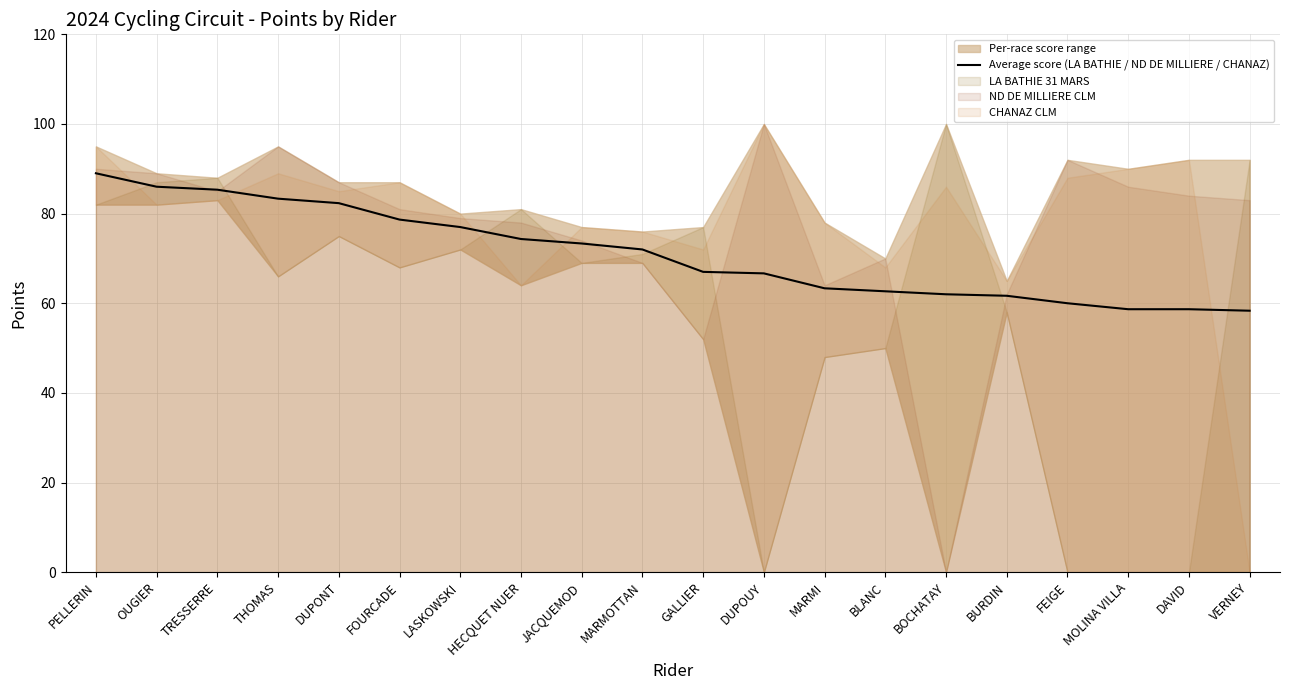

What is the minimum value for Average score (LA BATHIE / ND DE MILLIERE / CHANAZ)?

58.3